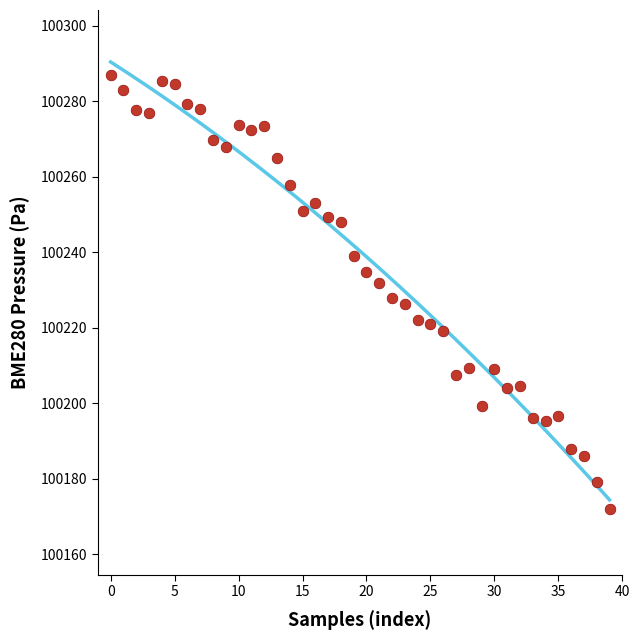

What is the range of Y values (max minus min)?

115.0